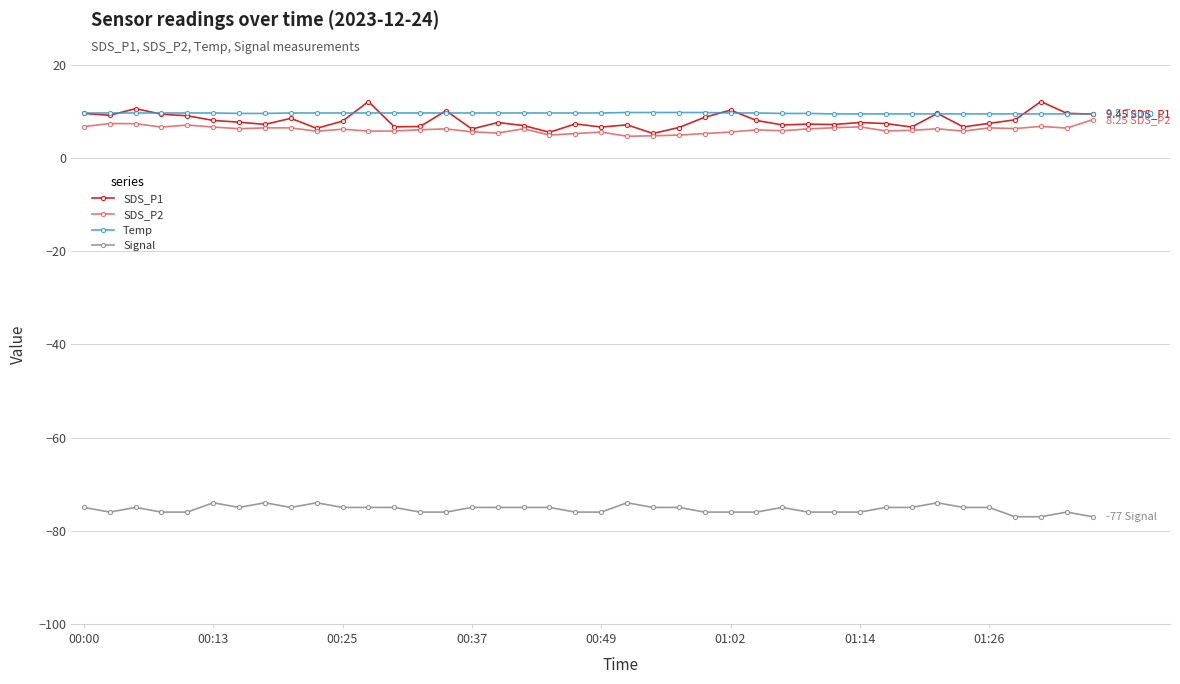

How many lines are shown in the chart?

4